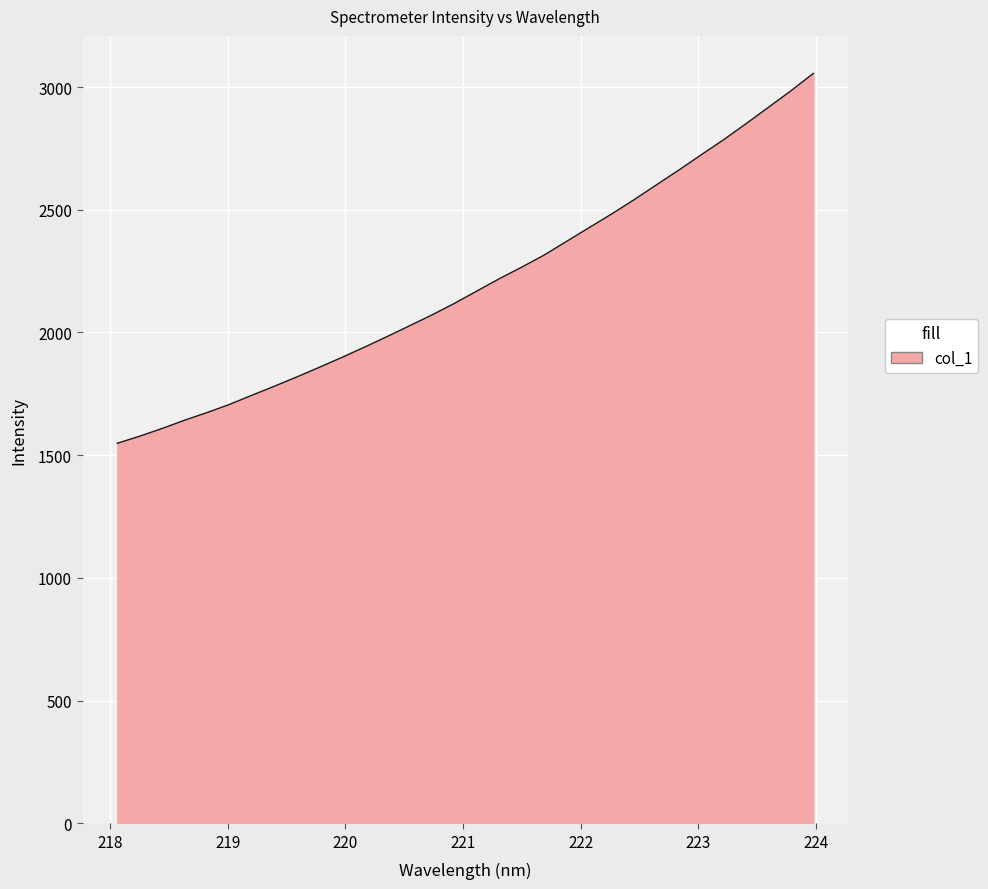

True or false: there are more than 1 points higher than both neighbors.

False